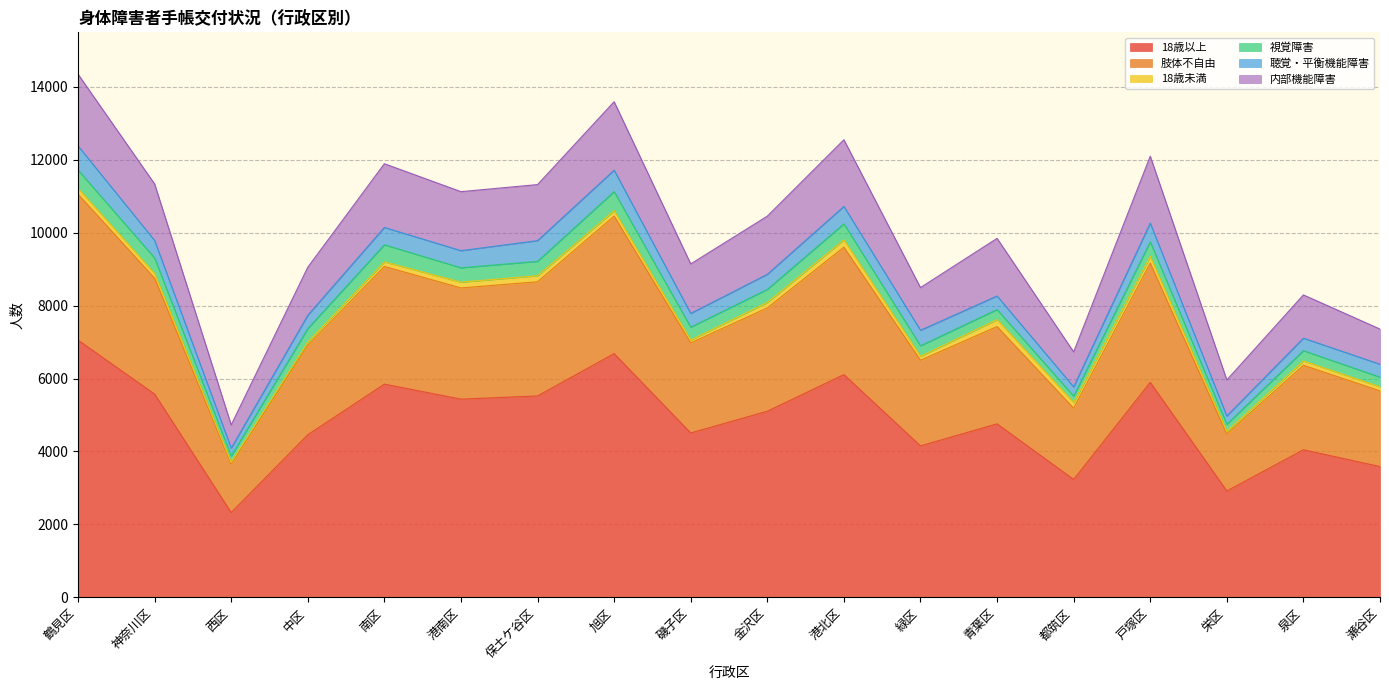

What is the difference between the maximum and minimum values in the 18歳以上 series?

4730